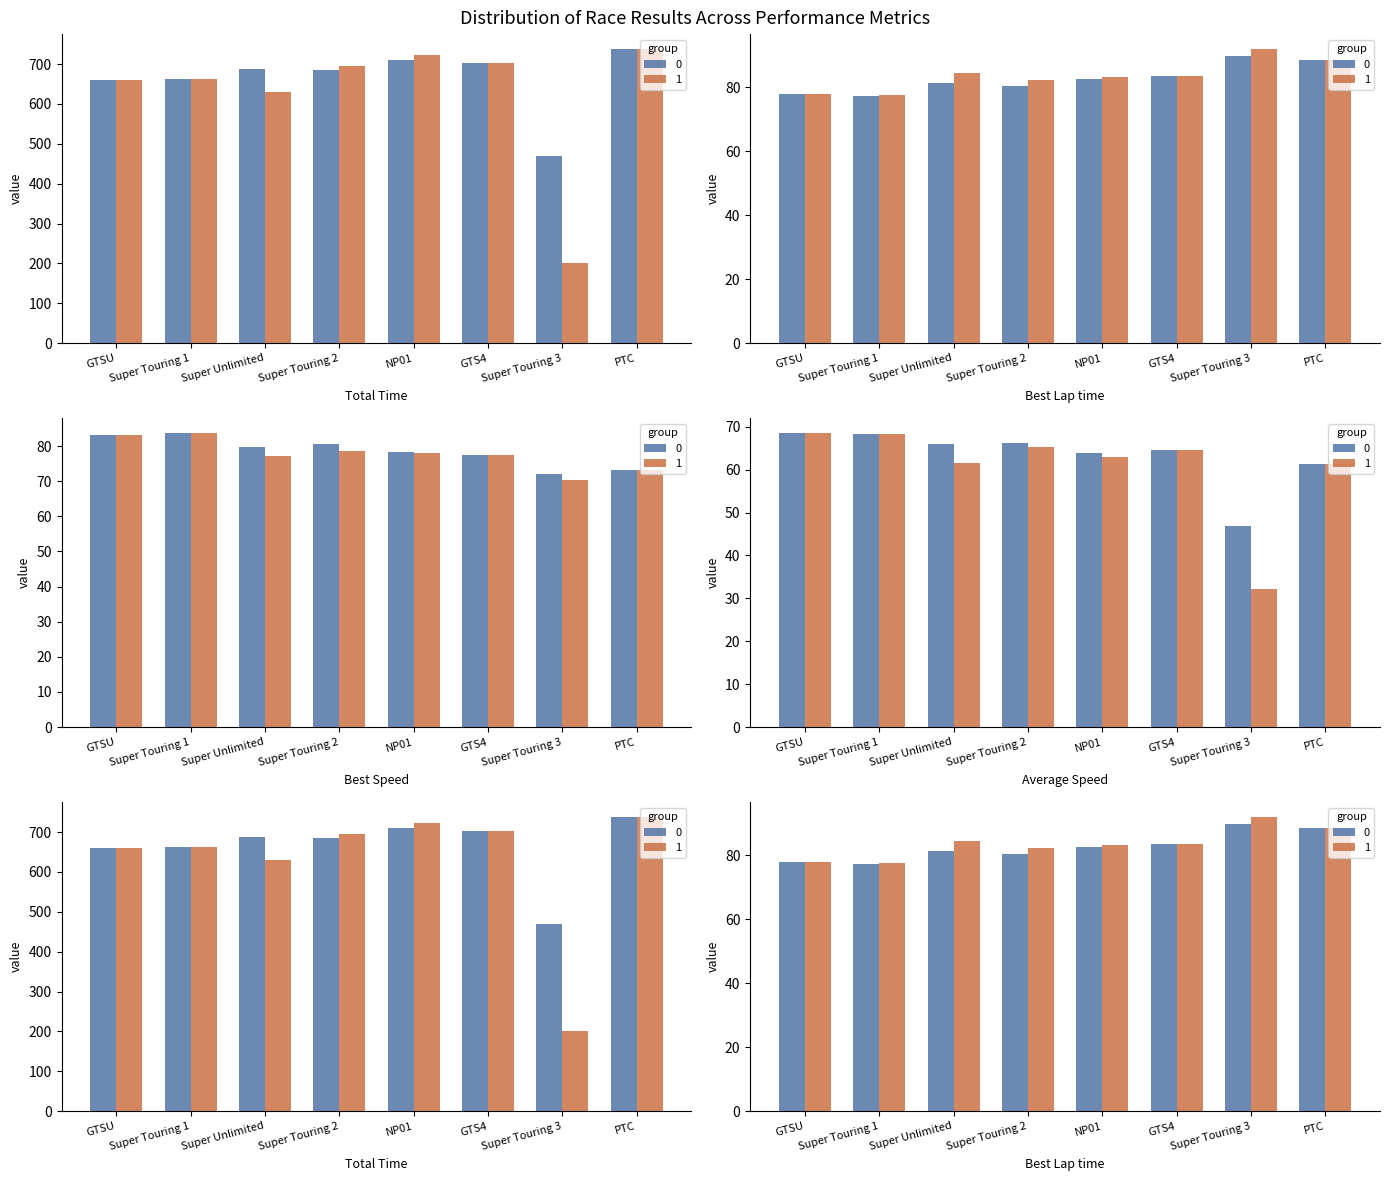

True or false: Average Speed has a value of 17.8 at Sam Payne.

False